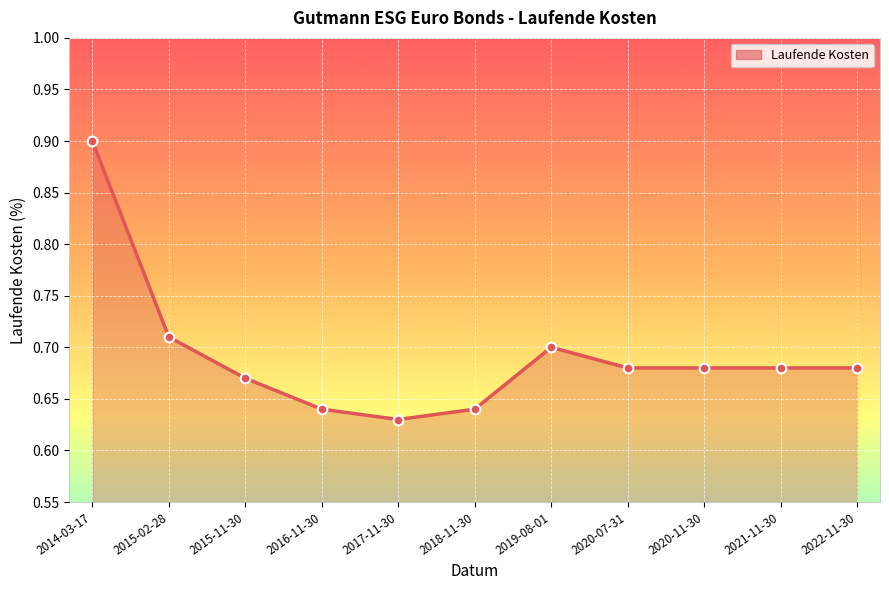

True or false: the data shows 0.7 at 2020-11-30.

True